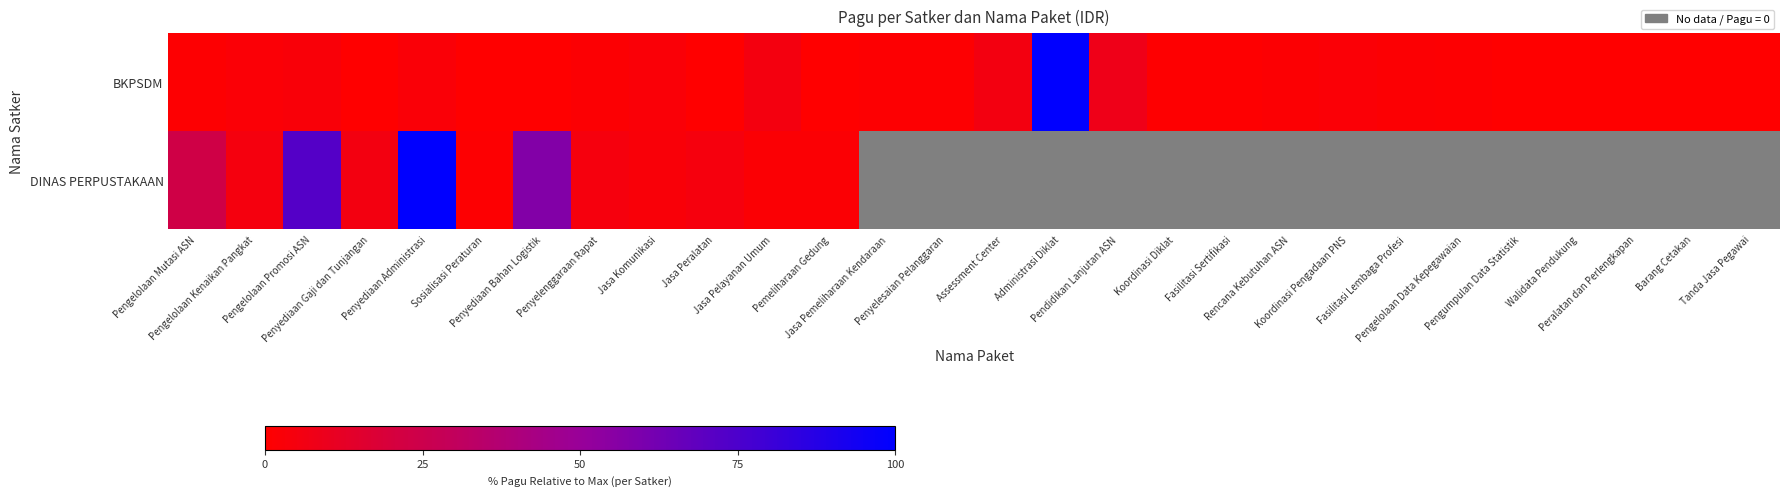

What is the total value across all series at Jasa Pelayanan Umum?

7.0